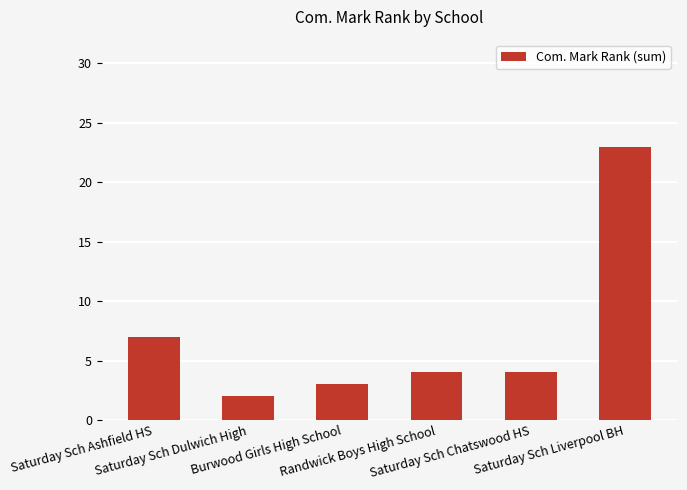

What is the smallest value displayed?

2